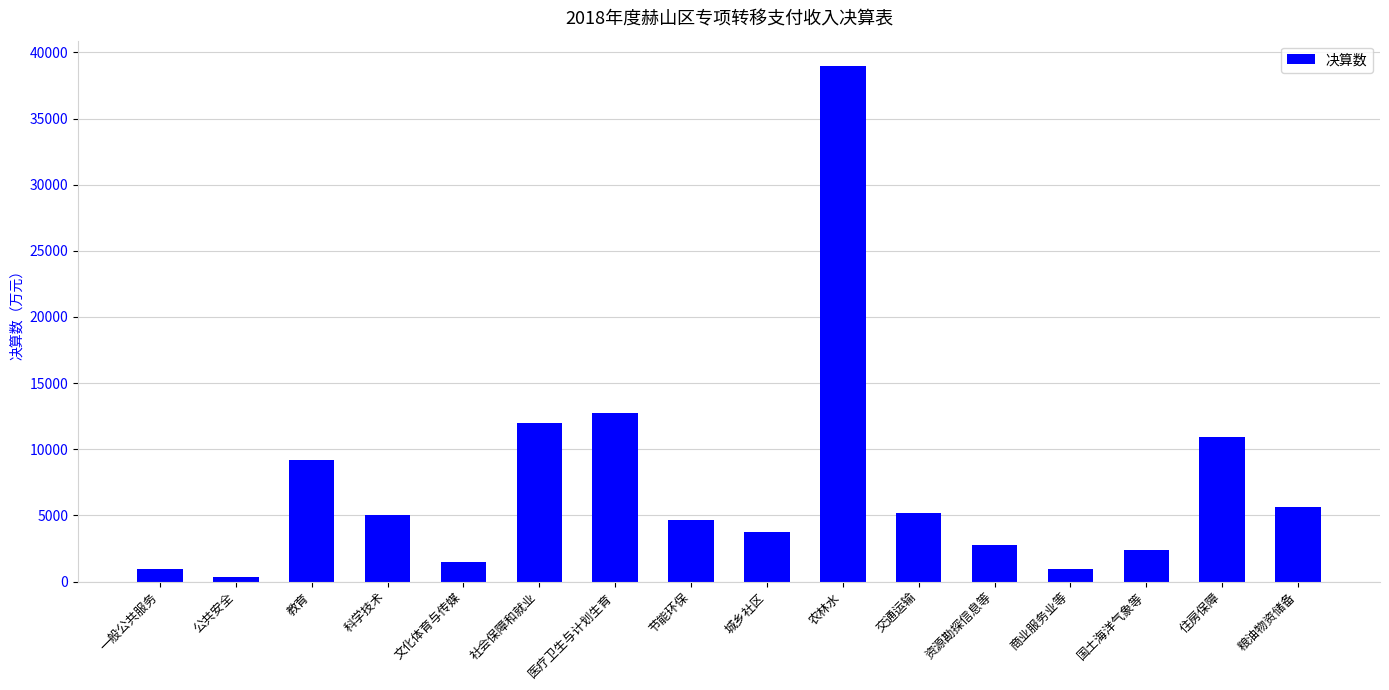

How many series are shown in this chart?

1